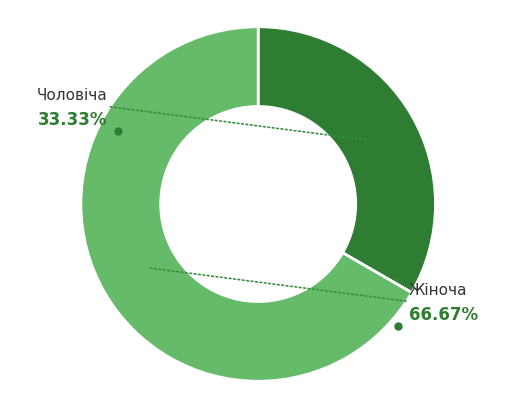

To the nearest percent, what is the difference between the largest and smallest slice percentages?

33%